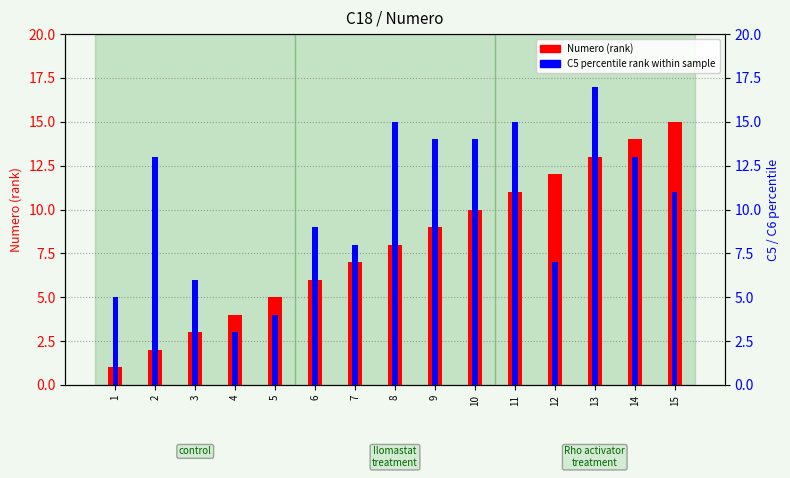

How many data points does each series have?

15